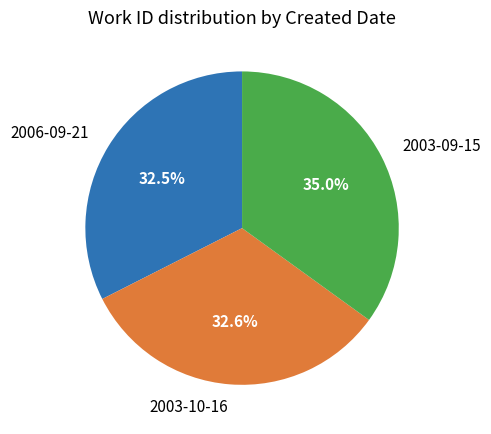

Approximately how many times larger is the value at 2006-09-21 compared to 2003-10-16?

1.0